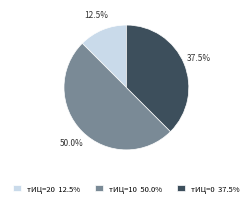

How many slices are in this pie chart?

3